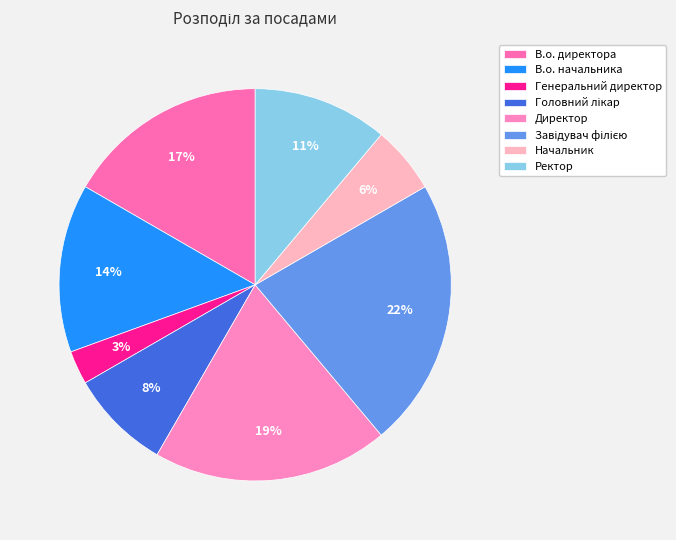

What is the total percentage of Ректор and Начальник?

16.7%